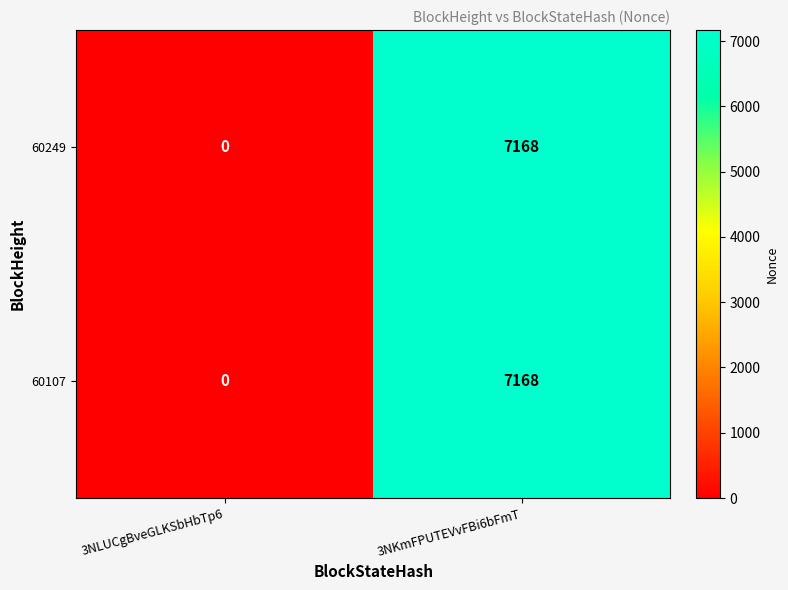

How many data points in 60107 are less than 7168?

1